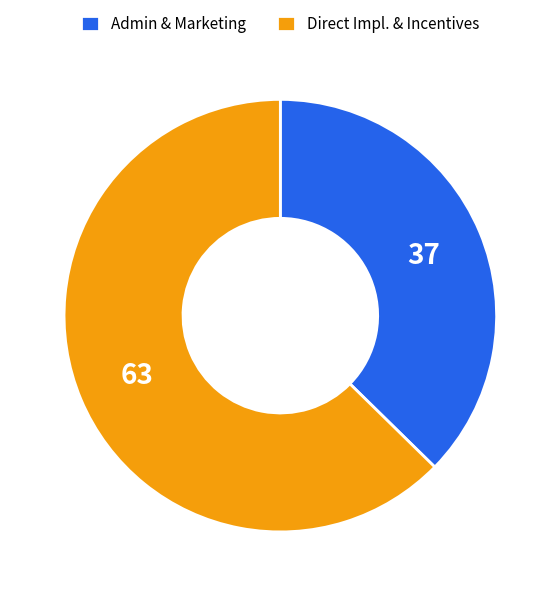

Between Direct Impl. & Incentives and Admin & Marketing, which is larger?

Direct Impl. & Incentives